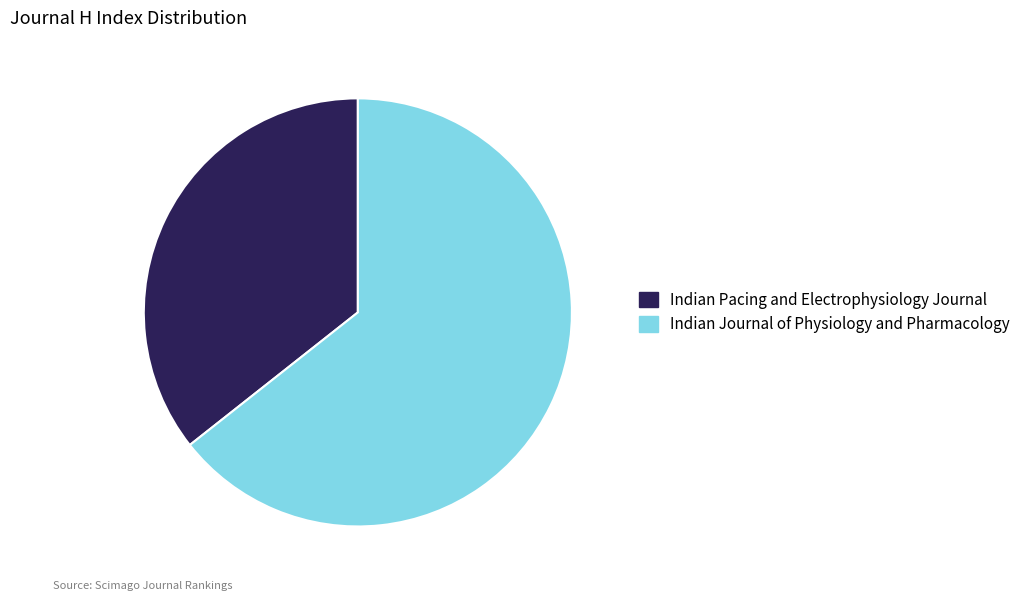

Is it true that Indian Pacing and Electrophysiology Journal is 26% of the pie?

False